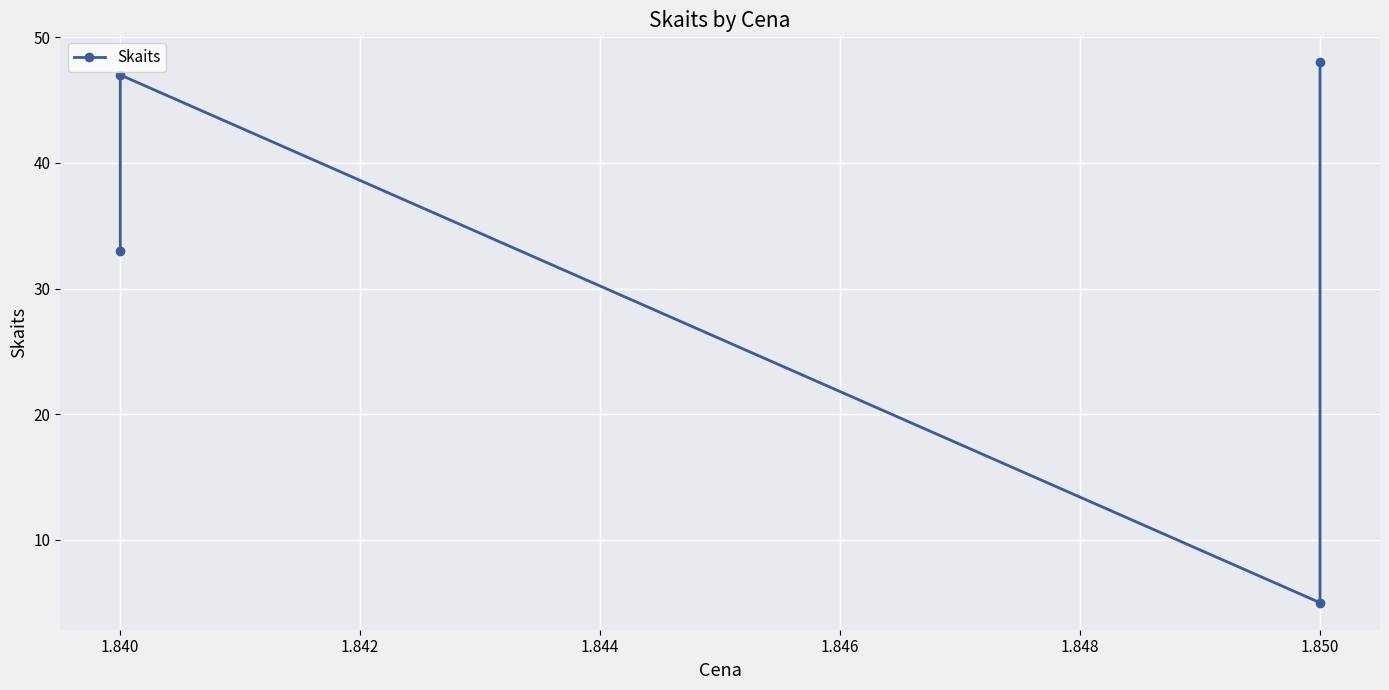

Does the chart display data point markers on the line(s)?

Yes